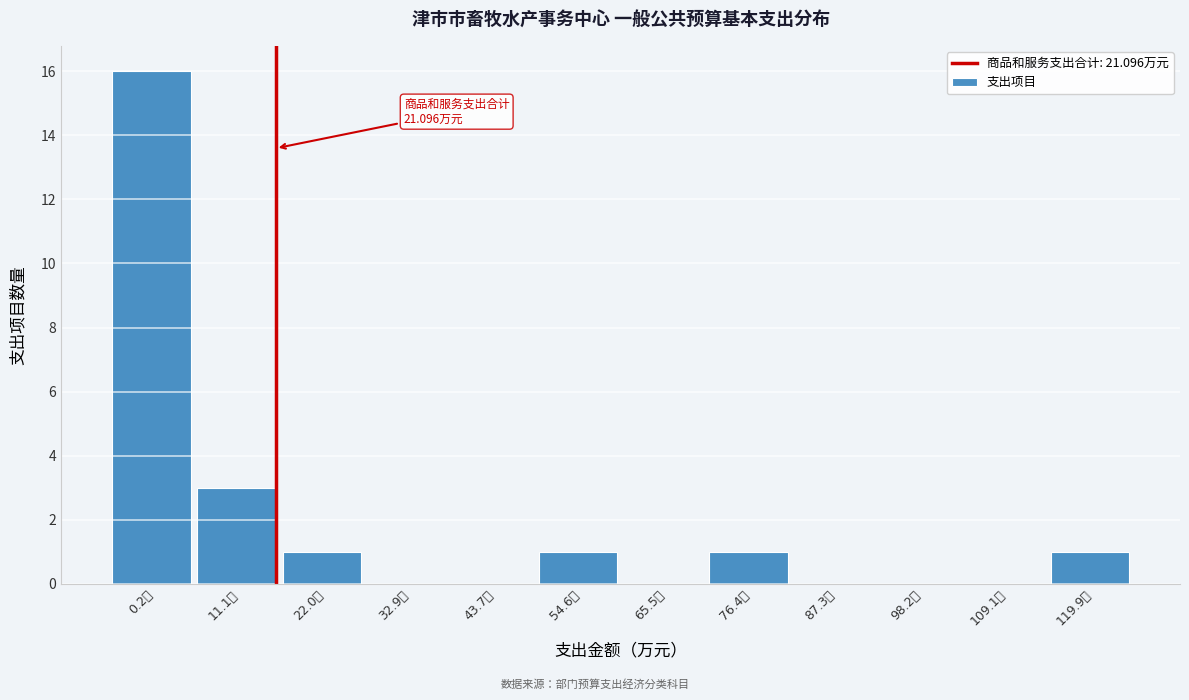

Reading left to right, what are all the values shown in this chart?

0.2万=16	11.1万=3	22.0万=1	32.9万=0	43.7万=0	54.6万=1	65.5万=0	76.4万=1	87.3万=0	98.2万=0	109.1万=0	119.9万=1